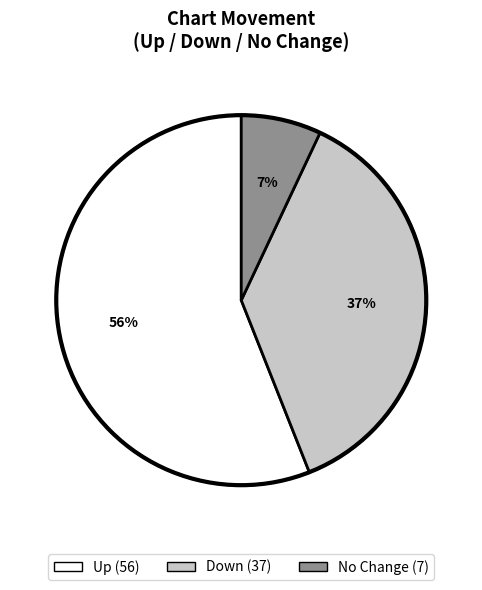

Does any single category account for the majority?

Yes